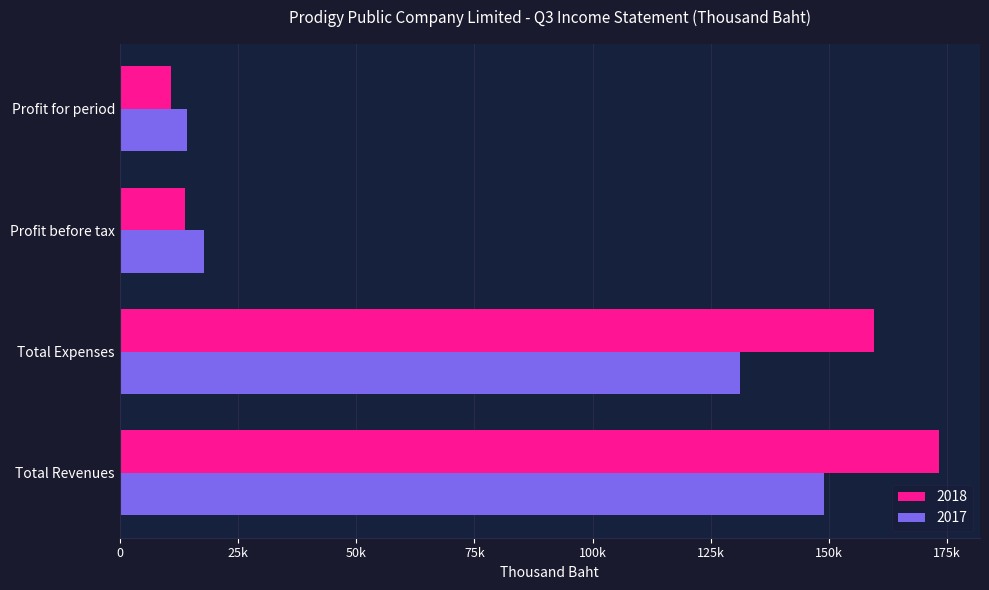

What are all the series names shown in the legend?

2018, 2017